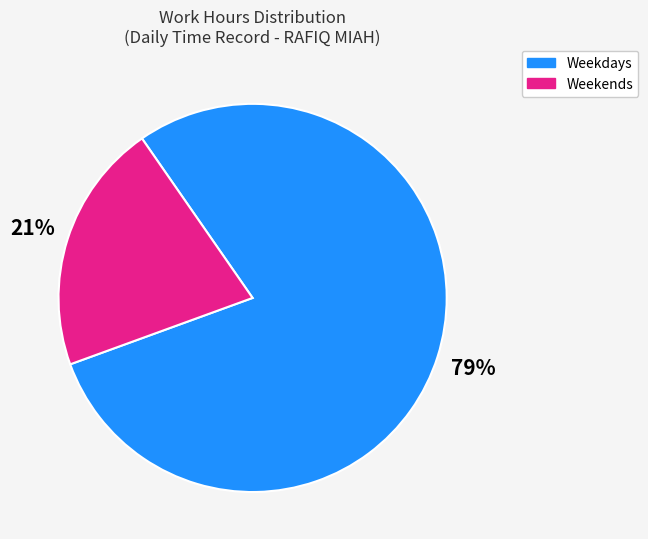

Is it true that Weekends is 29% of the pie?

False